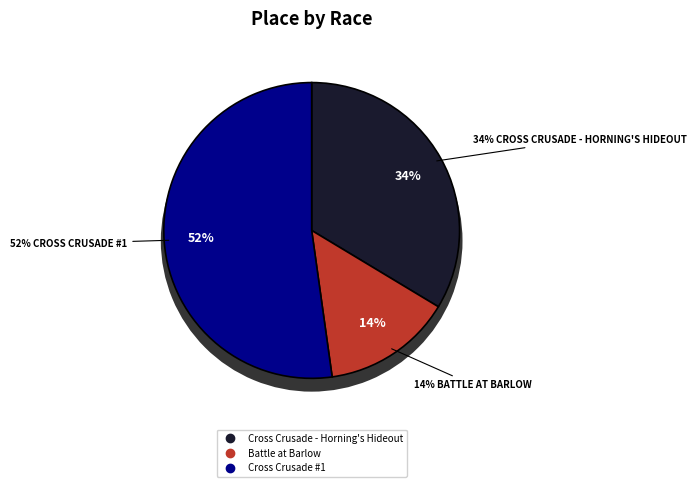

To the nearest percent, what is the difference between the largest and smallest slice percentages?

38%